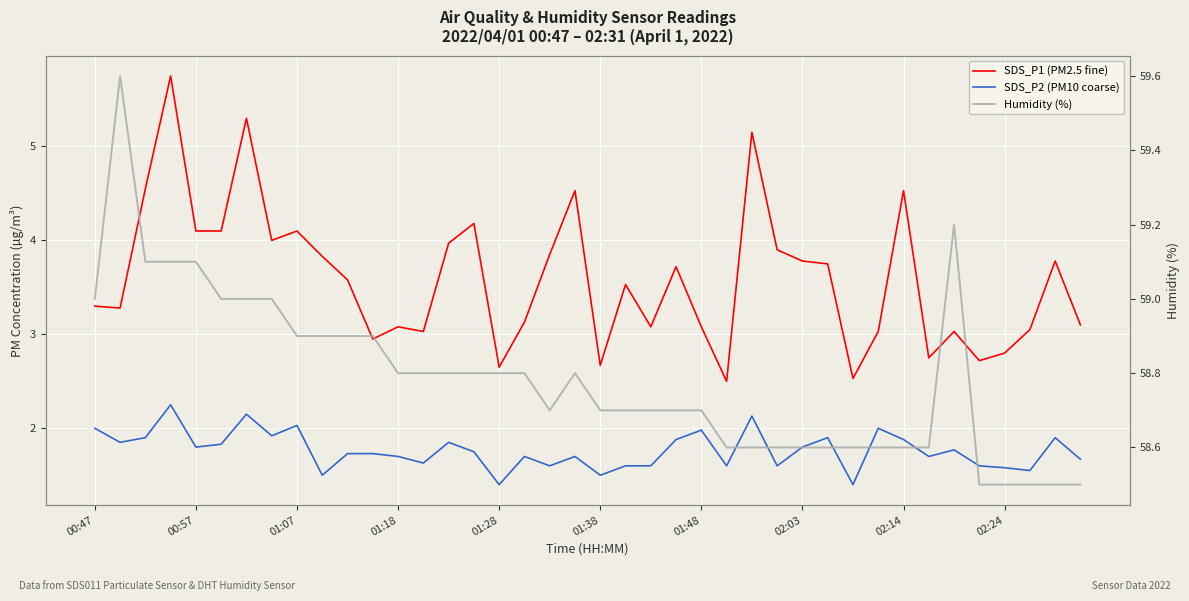

True or false: SDS_P2 (PM10 coarse) and Humidity (%) intersect in this chart.

False